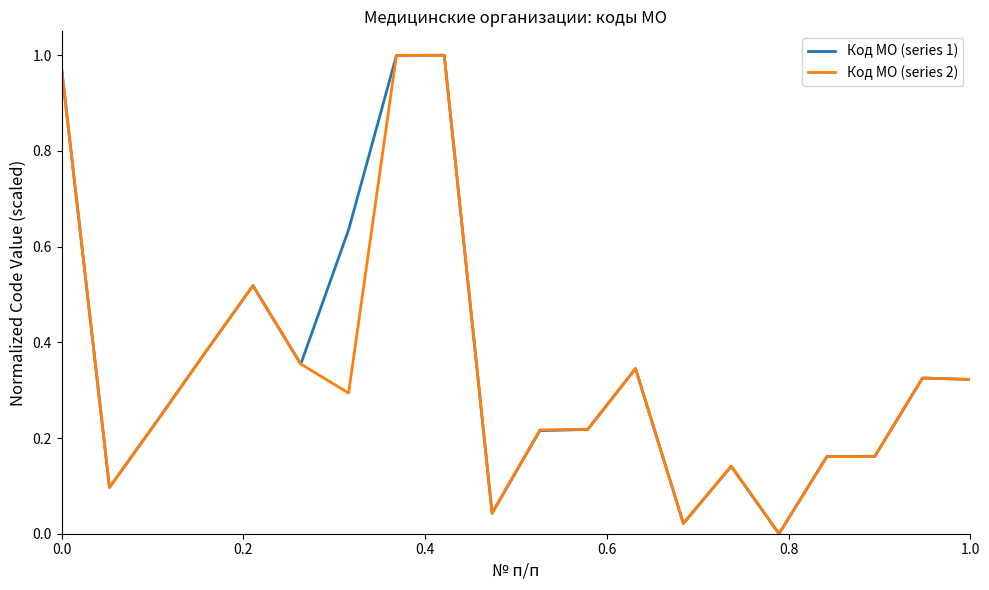

Reading right to left, extract all data points from this chart.

Код МО (series 1): 0.3	0.3	0.2	0.2	0.0	0.1	0.0	0.3	0.2	0.2	0.0	1.0	1.0	0.6	0.4	0.5	0.4	0.2	0.1	1.0
Код МО (series 2): 0.3	0.3	0.2	0.2	0.0	0.1	0.0	0.3	0.2	0.2	0.0	1.0	1.0	0.3	0.4	0.5	0.4	0.2	0.1	1.0